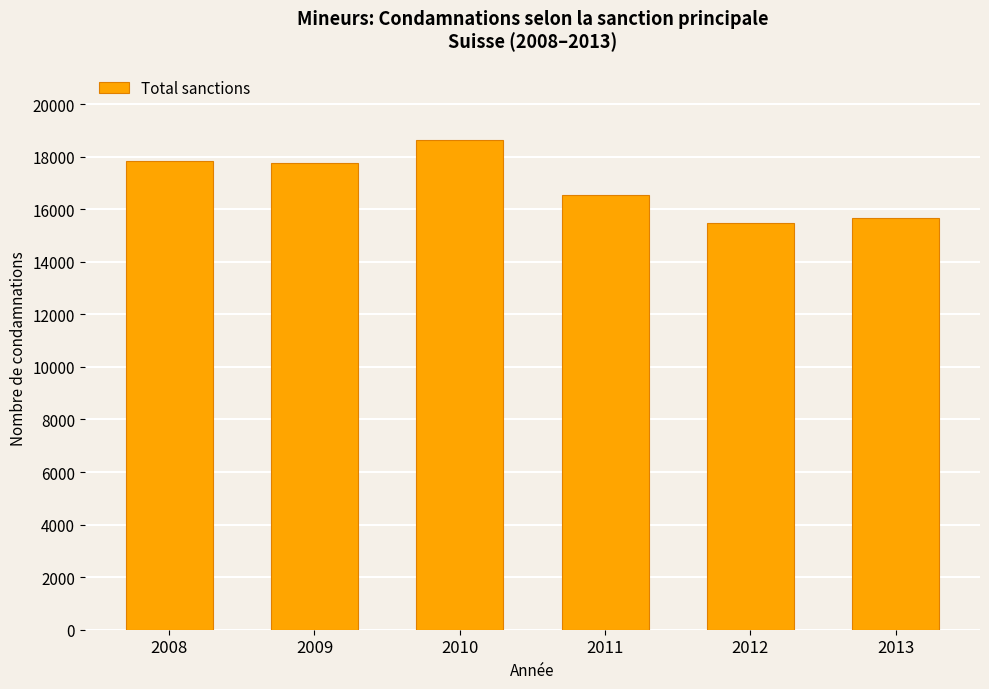

The value at 2009 is 17763. True or false?

True